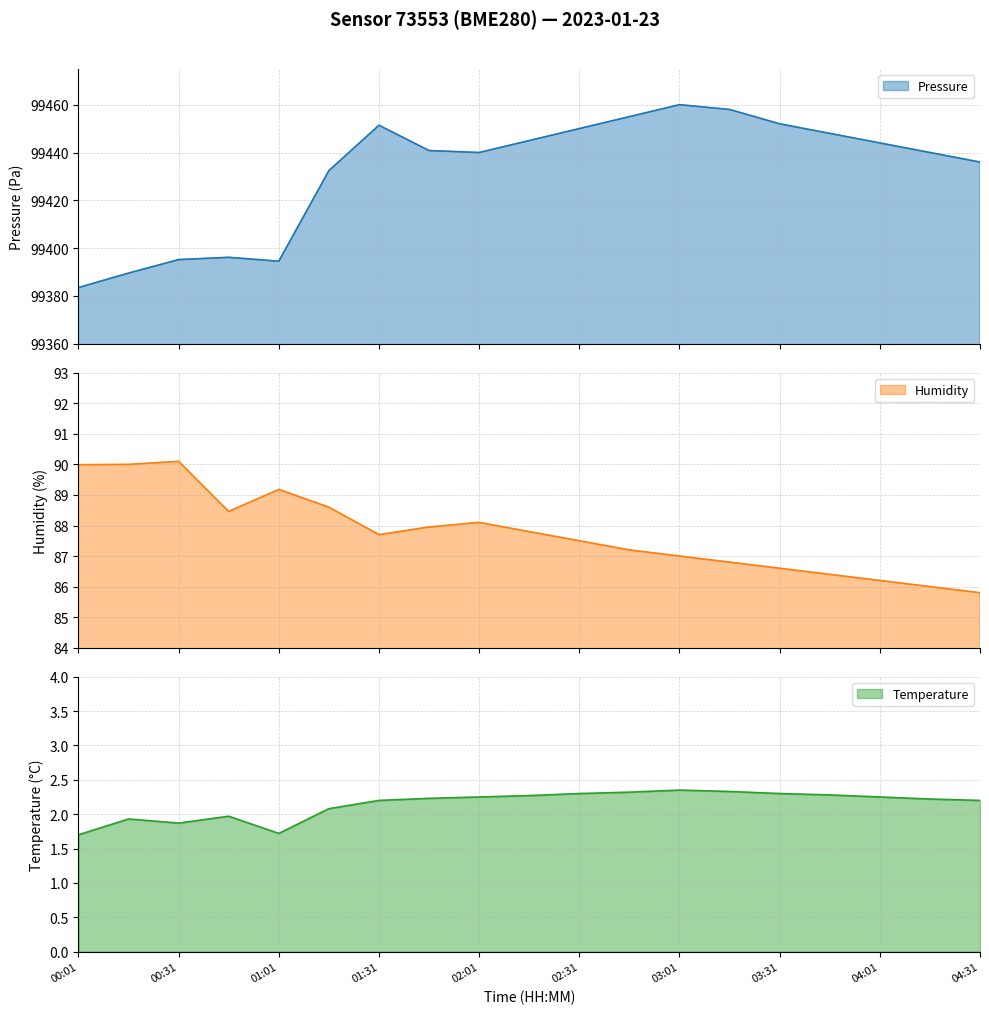

What is the approximate value of pressure at 03:31?

99452.0